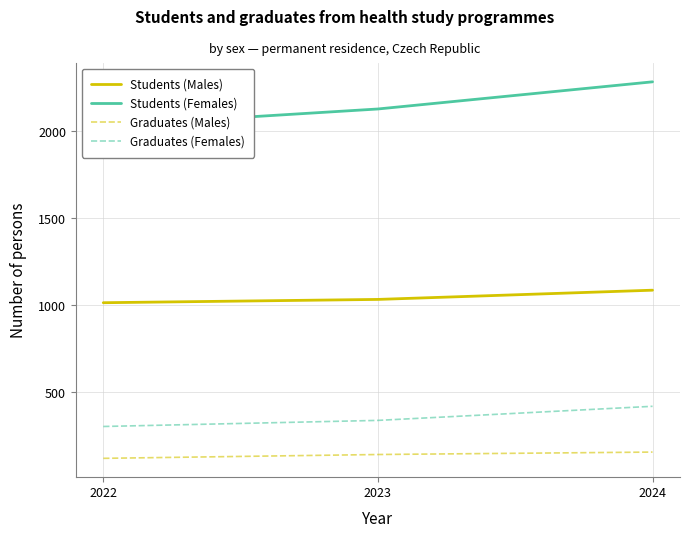

Rank the series by their maximum value, from lowest to highest.

Graduates (Males), Graduates (Females), Students (Males), Students (Females)